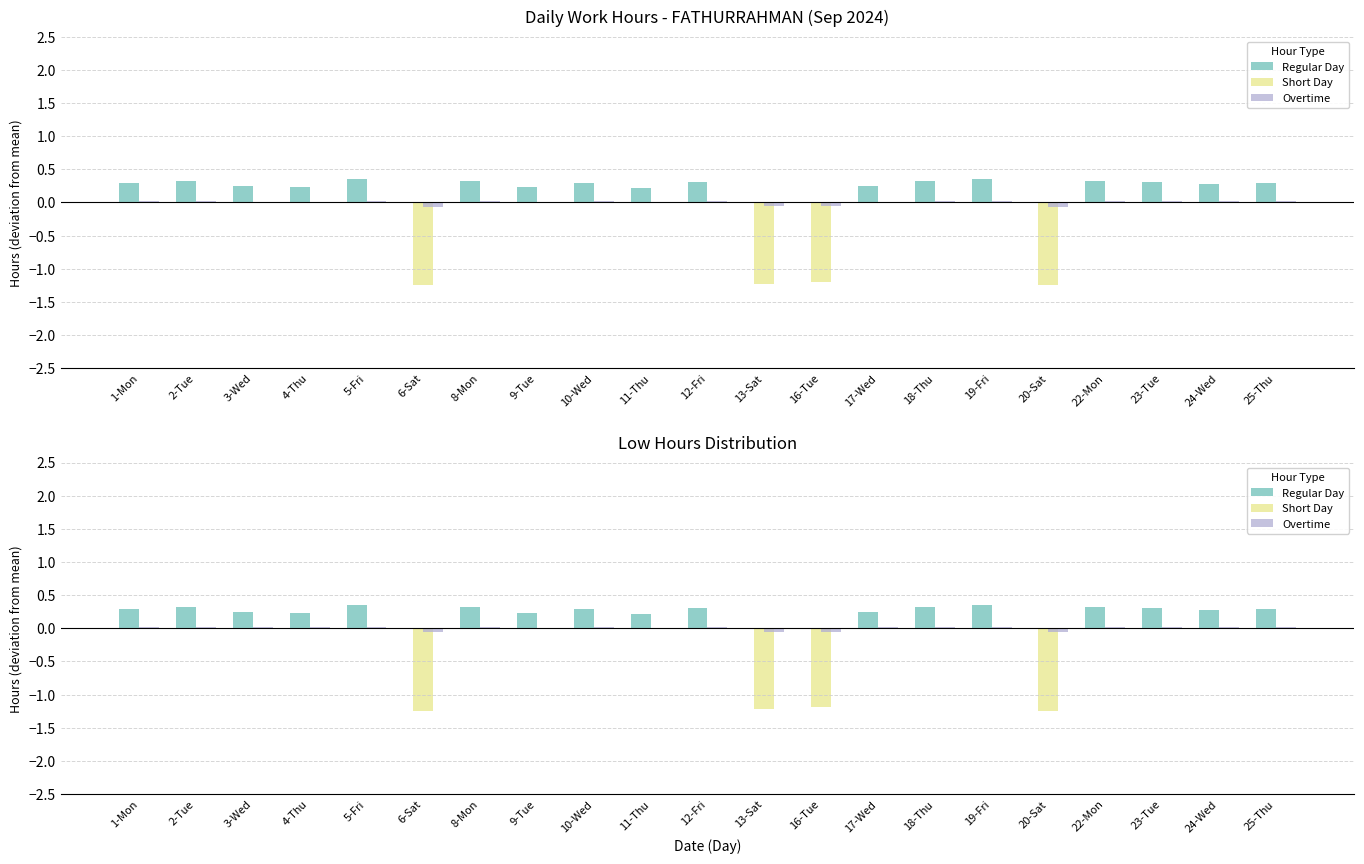

Does the chart contain stacked bars?

No